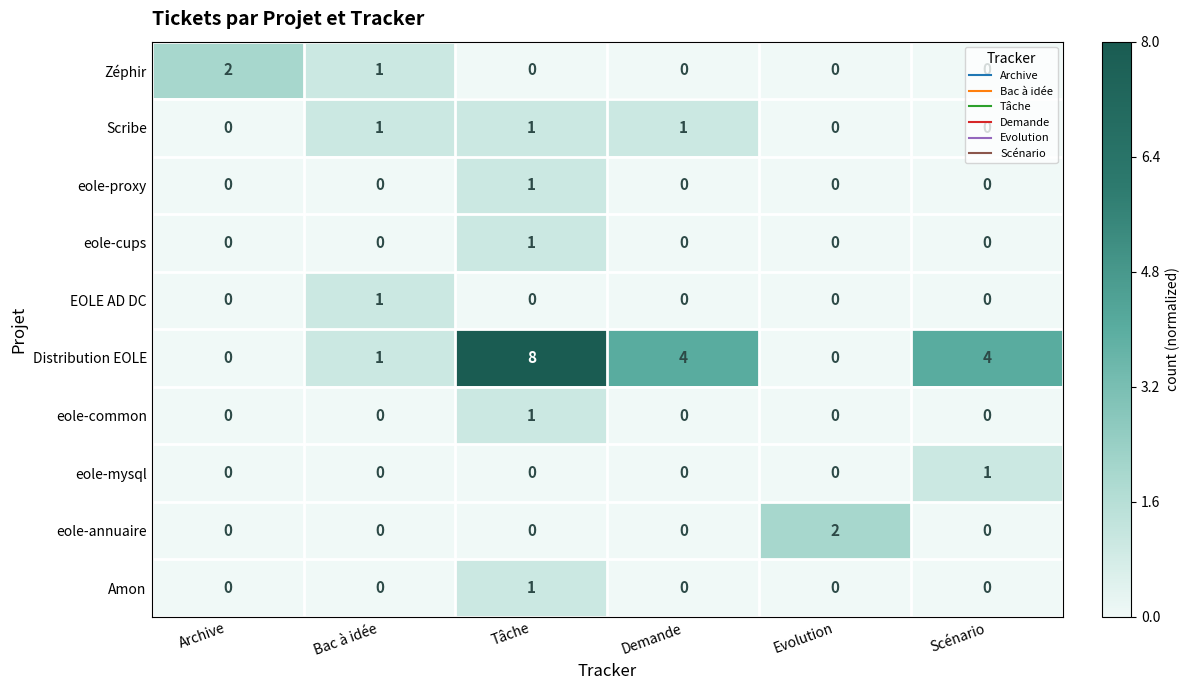

Which series changed the most between Tâche and Scénario?

Distribution EOLE